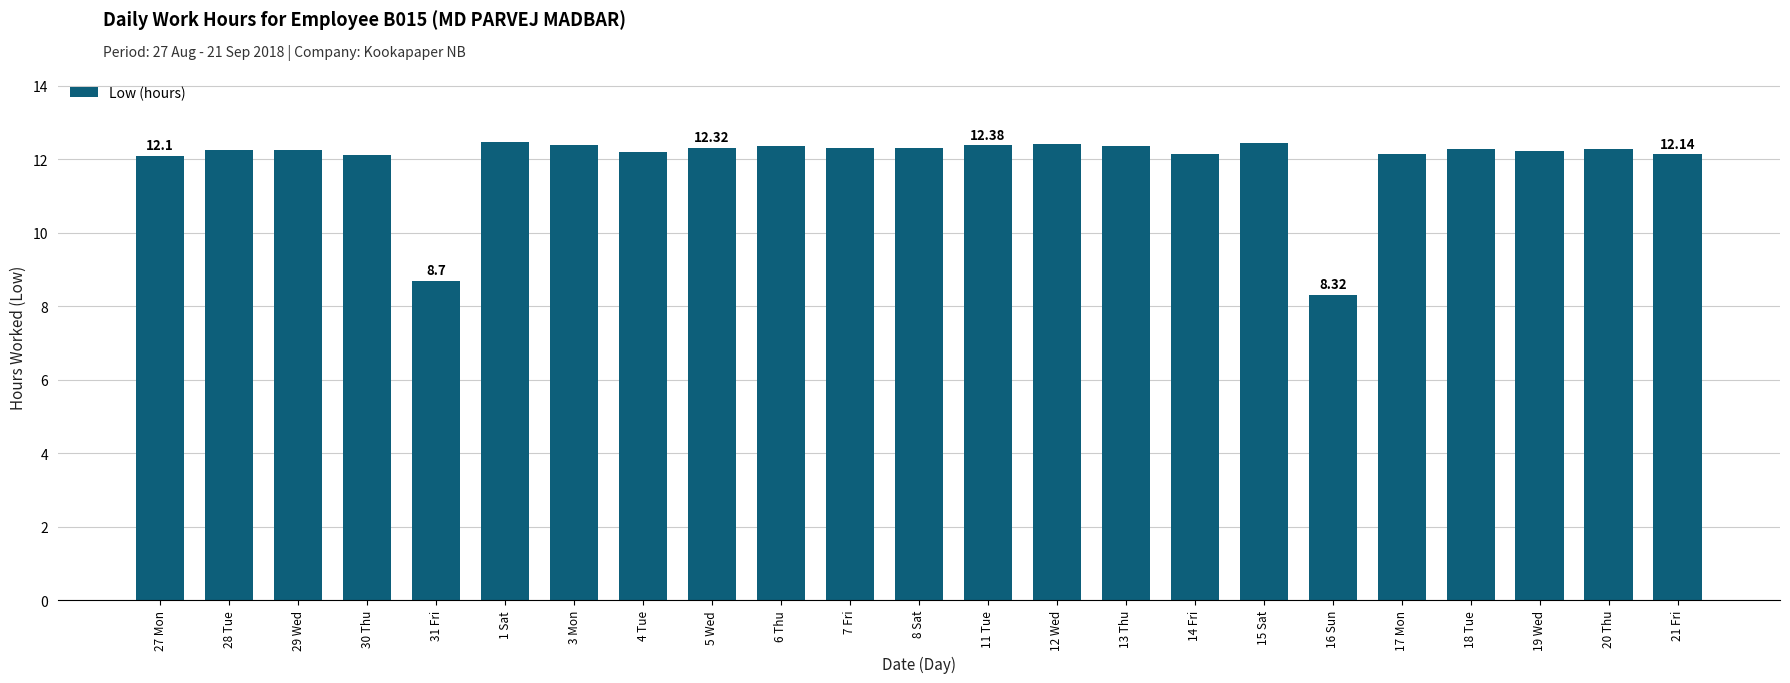

How many distinct data groups are displayed?

1